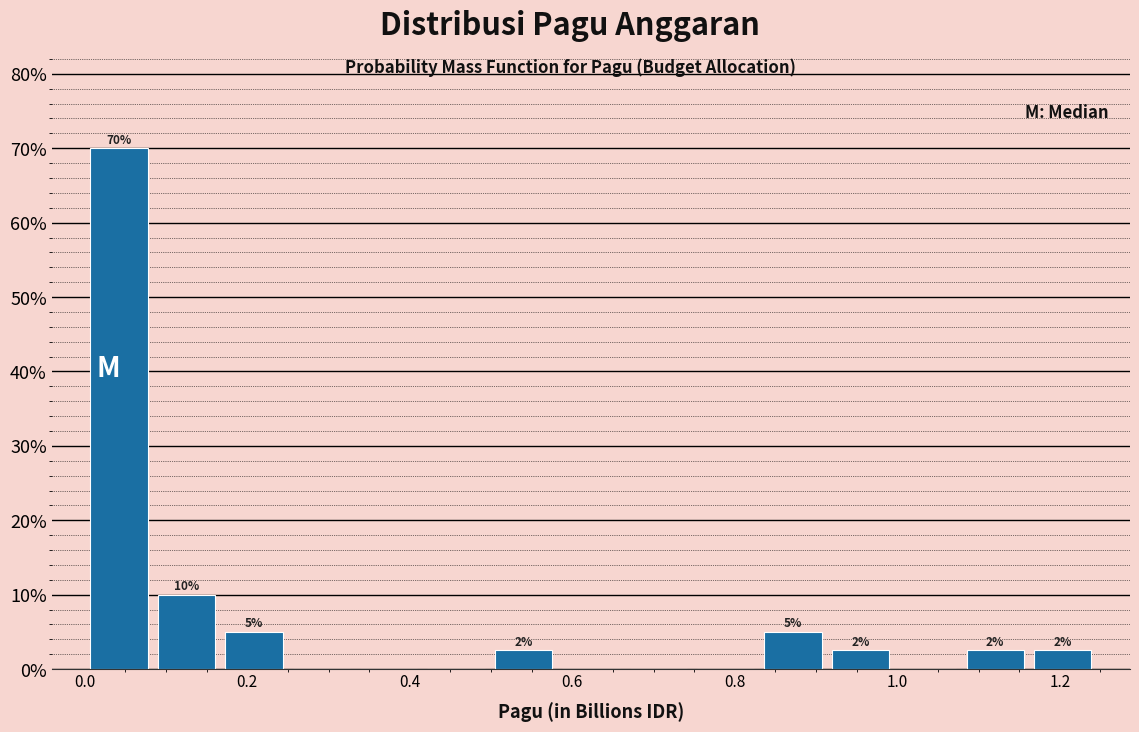

Which range on the x-axis has the tallest bar?

0.00 to 0.08